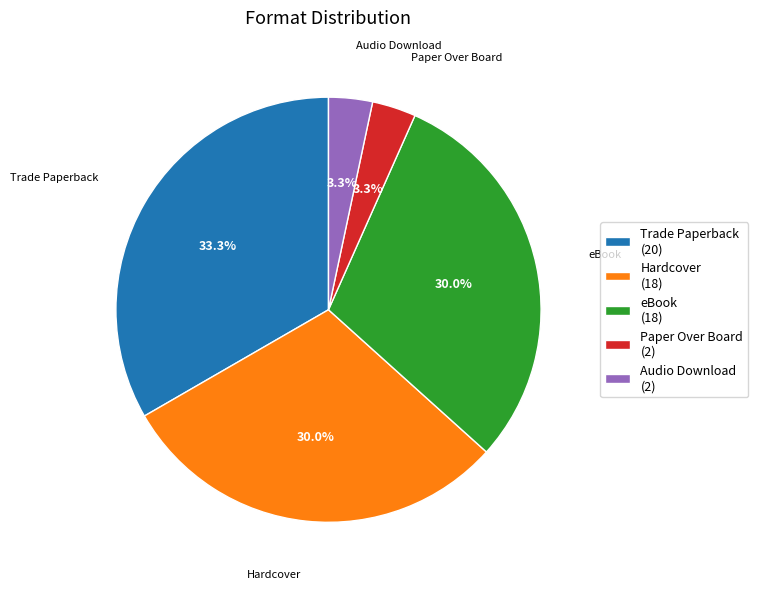

To the nearest percent, what portion does Audio Download represent?

3%